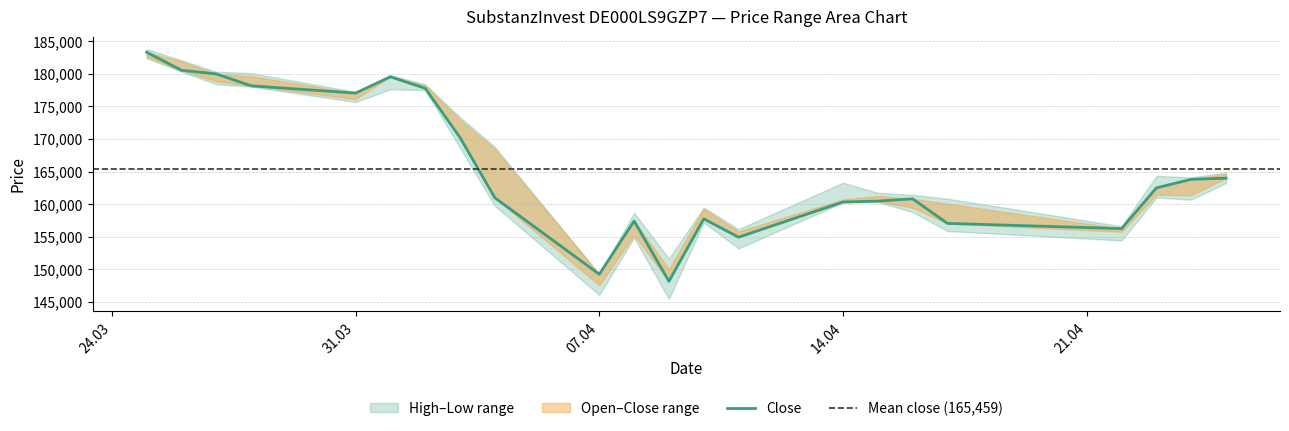

Does the chart display data point markers on the line(s)?

No